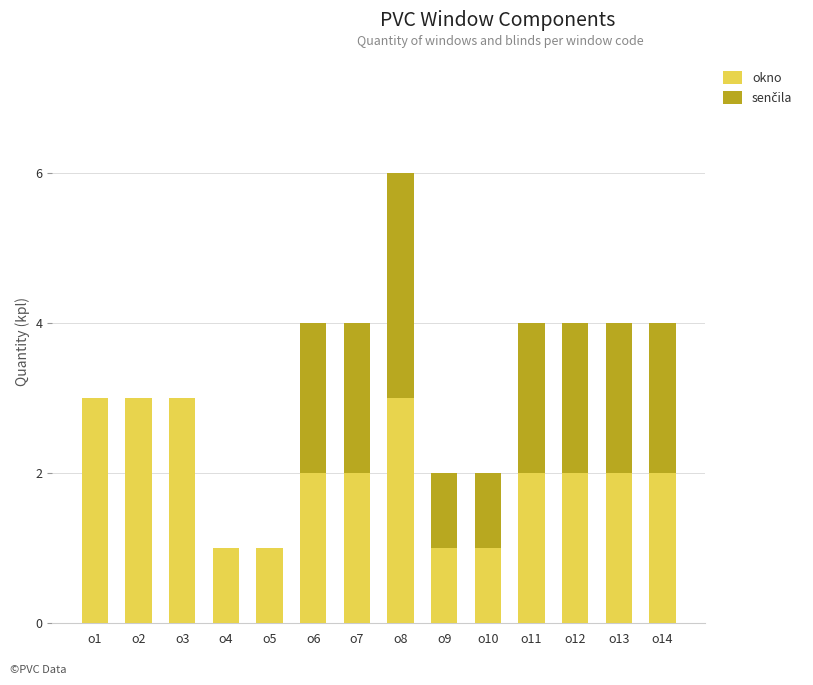

At which category is the sum across all series the highest?

o8